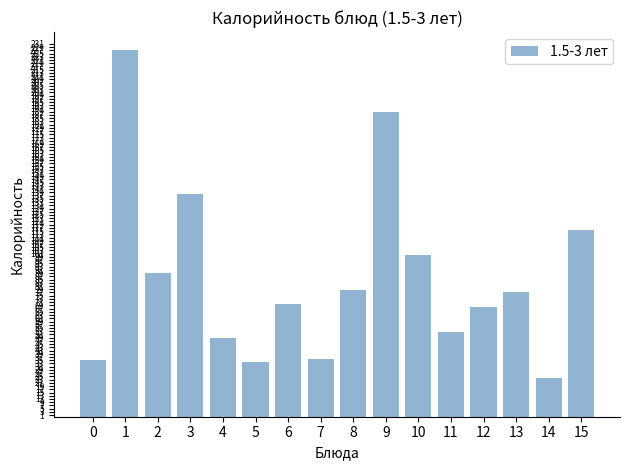

The value at 15 is 189.4. True or false?

False